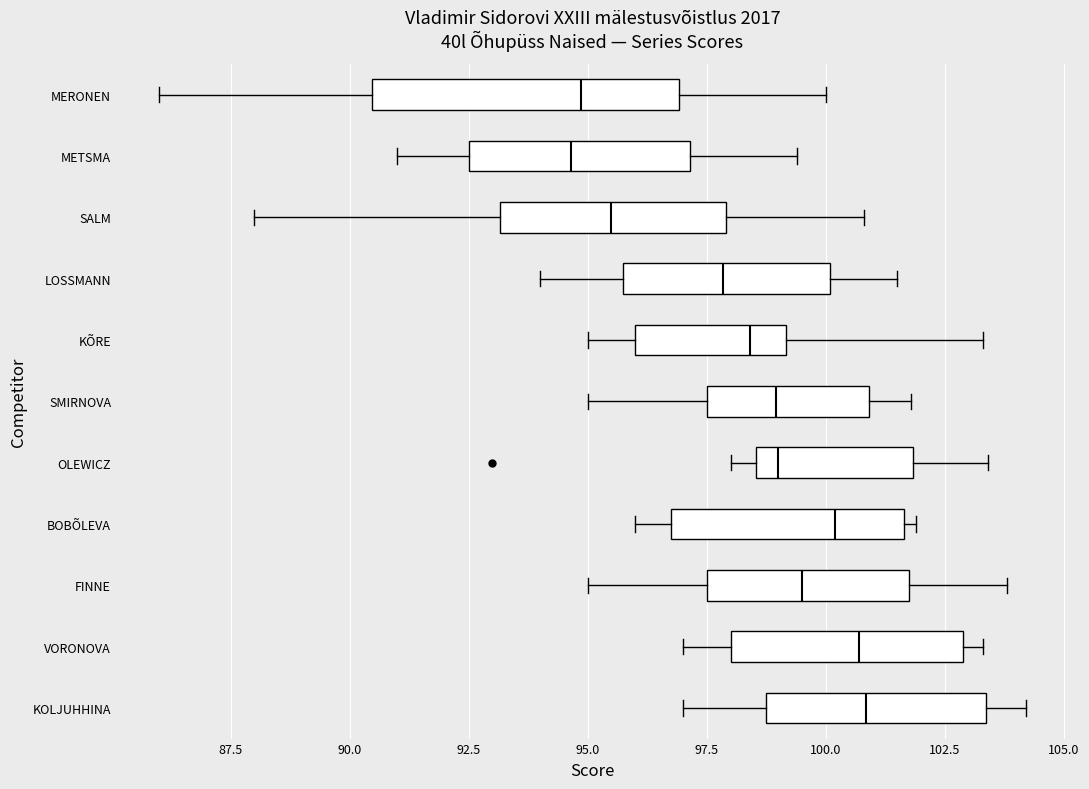

Reading bottom to top, read every box against the x-axis: the position of its median line, the range the box covers, and the ends of its whiskers. The values are not printed on the chart, so give them approximately, as read against the axis.

KOLJUHHINA: median 101.0, box 99.0 to 103.5, whiskers 97.0 to 104.0
VORONOVA: median 100.5, box 98.0 to 103.0, whiskers 97.0 to 103.5
FINNE: median 99.5, box 97.5 to 102.0, whiskers 95.0 to 104.0
BOBÕLEVA: median 100.0, box 97.0 to 101.5, whiskers 96.0 to 102.0
OLEWICZ: median 99.0, box 98.5 to 102.0, whiskers 98.0 to 103.5
SMIRNOVA: median 99.0, box 97.5 to 101.0, whiskers 95.0 to 102.0
KÕRE: median 98.5, box 96.0 to 99.0, whiskers 95.0 to 103.5
LOSSMANN: median 98.0, box 96.0 to 100.0, whiskers 94.0 to 101.5
SALM: median 95.5, box 93.0 to 98.0, whiskers 88.0 to 101.0
METSMA: median 94.5, box 92.5 to 97.0, whiskers 91.0 to 99.5
MERONEN: median 95.0, box 90.5 to 97.0, whiskers 86.0 to 100.0